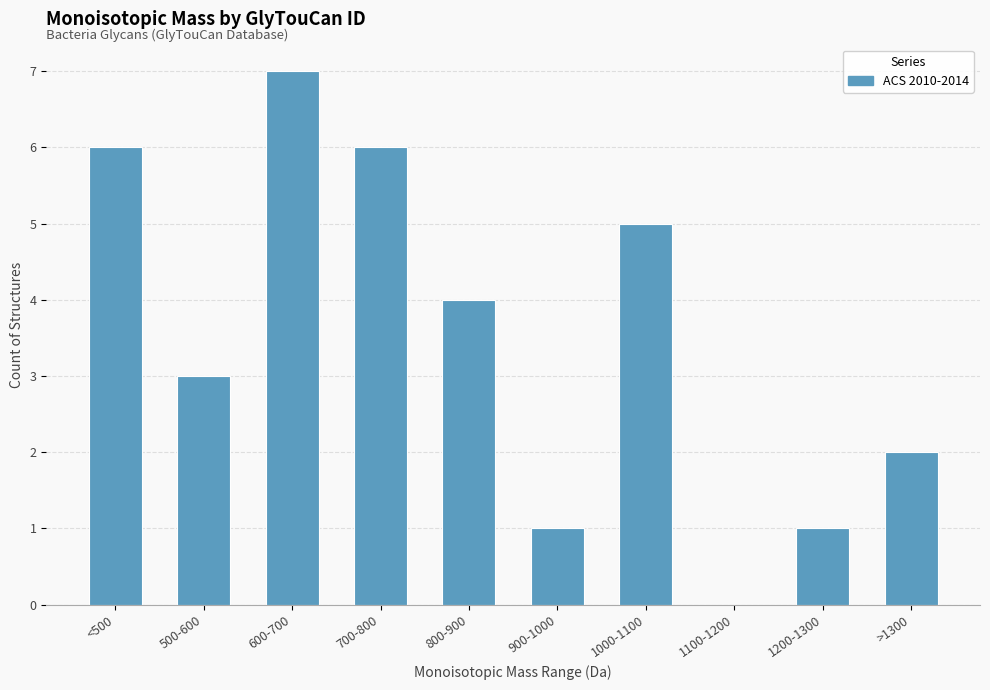

Are the bars horizontal?

No